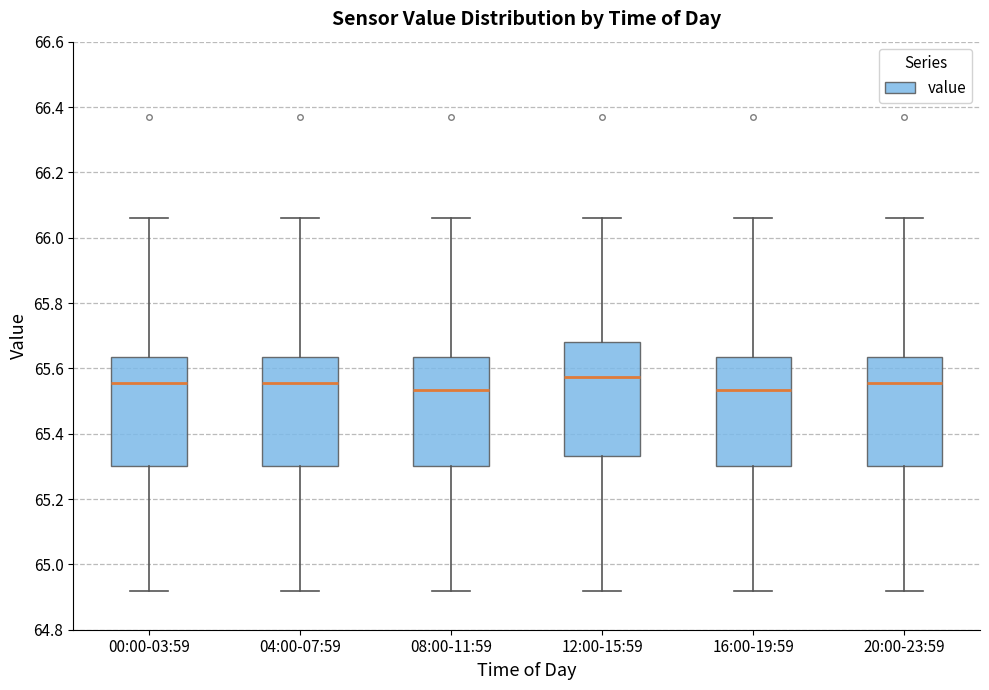

Reading left to right, read every box against the y-axis: the position of its median line, the range the box covers, and the ends of its whiskers. The values are not printed on the chart, so give them approximately, as read against the axis.

00:00-03:59: median 65.56, box 65.30 to 65.64, whiskers 64.92 to 66.06
04:00-07:59: median 65.56, box 65.30 to 65.64, whiskers 64.92 to 66.06
08:00-11:59: median 65.54, box 65.30 to 65.64, whiskers 64.92 to 66.06
12:00-15:59: median 65.58, box 65.34 to 65.68, whiskers 64.92 to 66.06
16:00-19:59: median 65.54, box 65.30 to 65.64, whiskers 64.92 to 66.06
20:00-23:59: median 65.56, box 65.30 to 65.64, whiskers 64.92 to 66.06